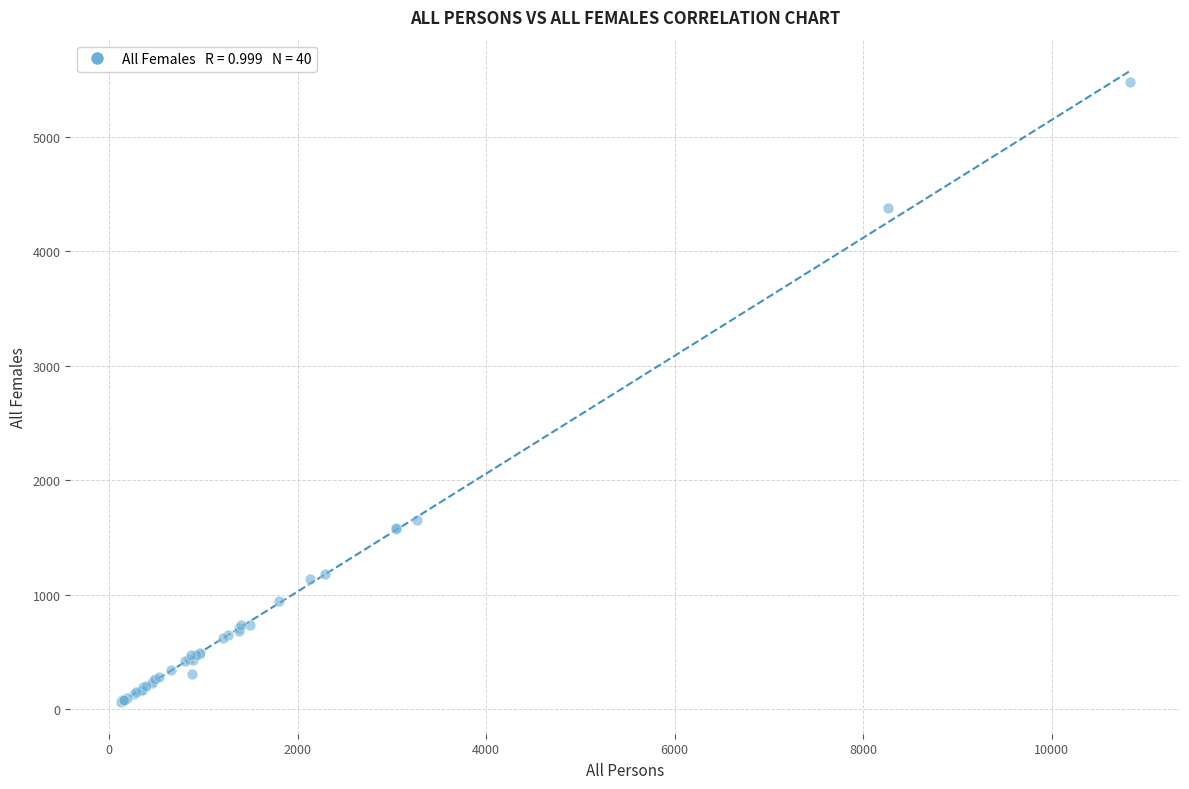

What Y value in the scatter plot is closest to 2773?

1653